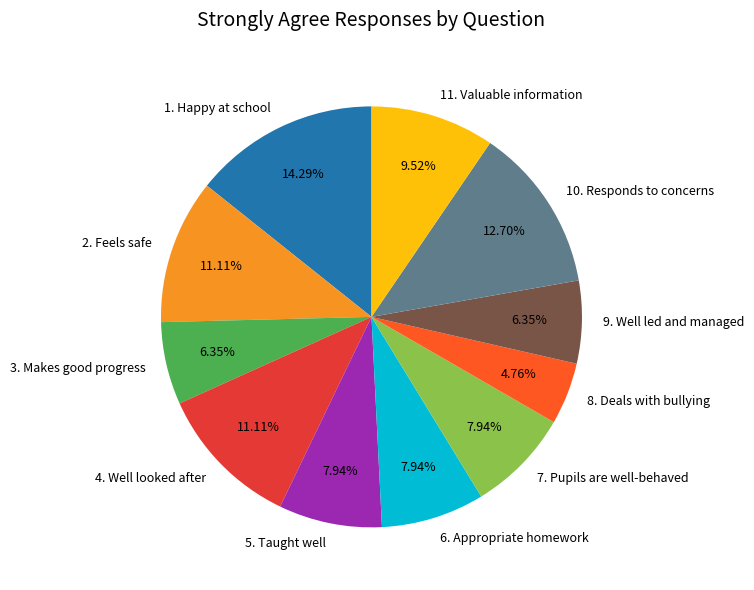

How many slices are in this pie chart?

11